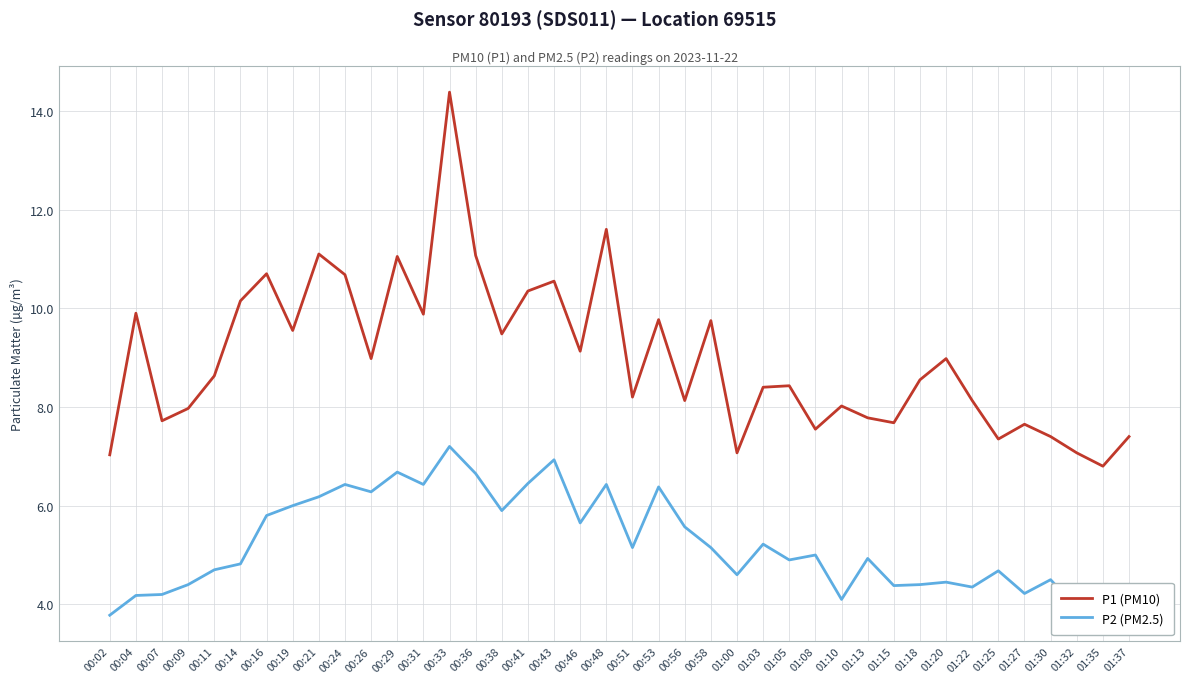

List the series in order of their peak value, highest first.

P1 (PM10), P2 (PM2.5)